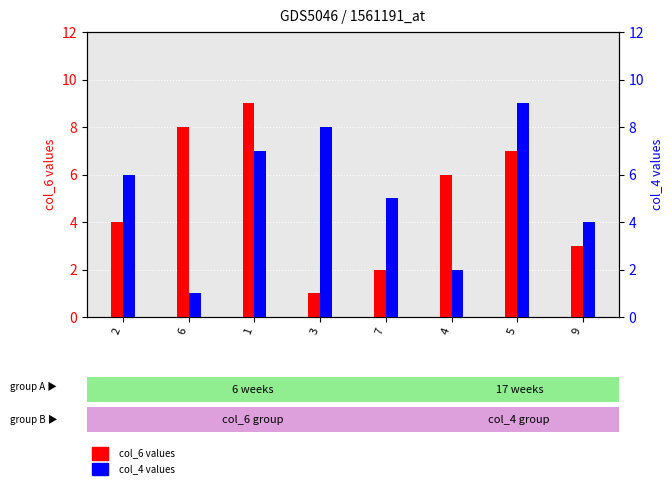

Are the bars horizontal?

No